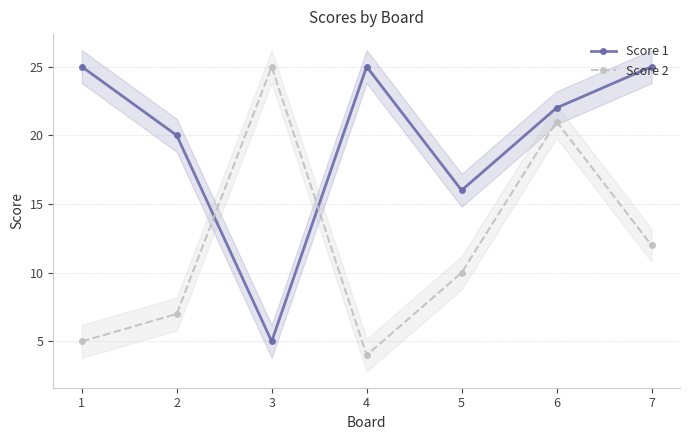

List the series in order of their peak value, highest first.

Score 1, Score 2